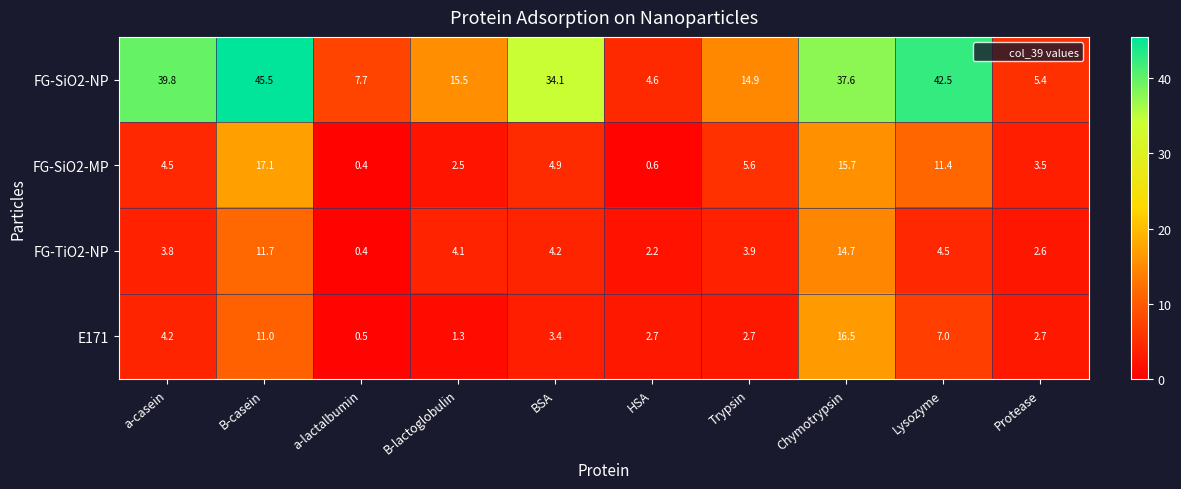

Where is E171 nearest to the value 8?

Lysozyme